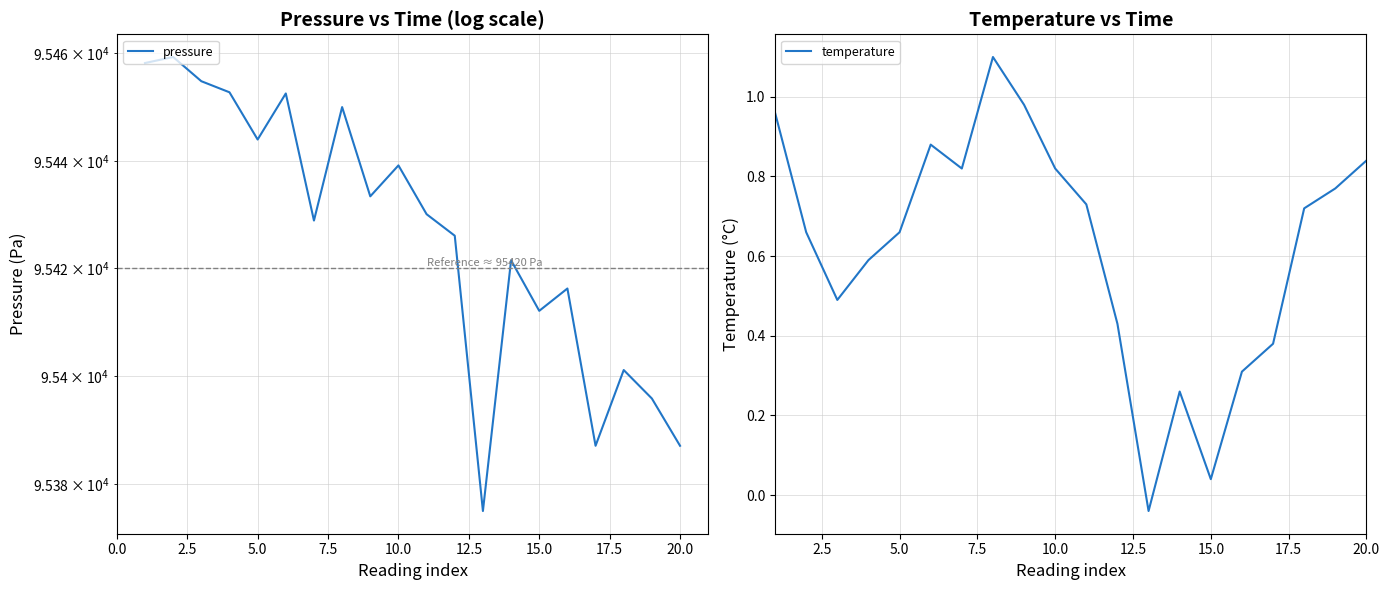

The value of temperature at 10.0 is 1.1. True or false?

False